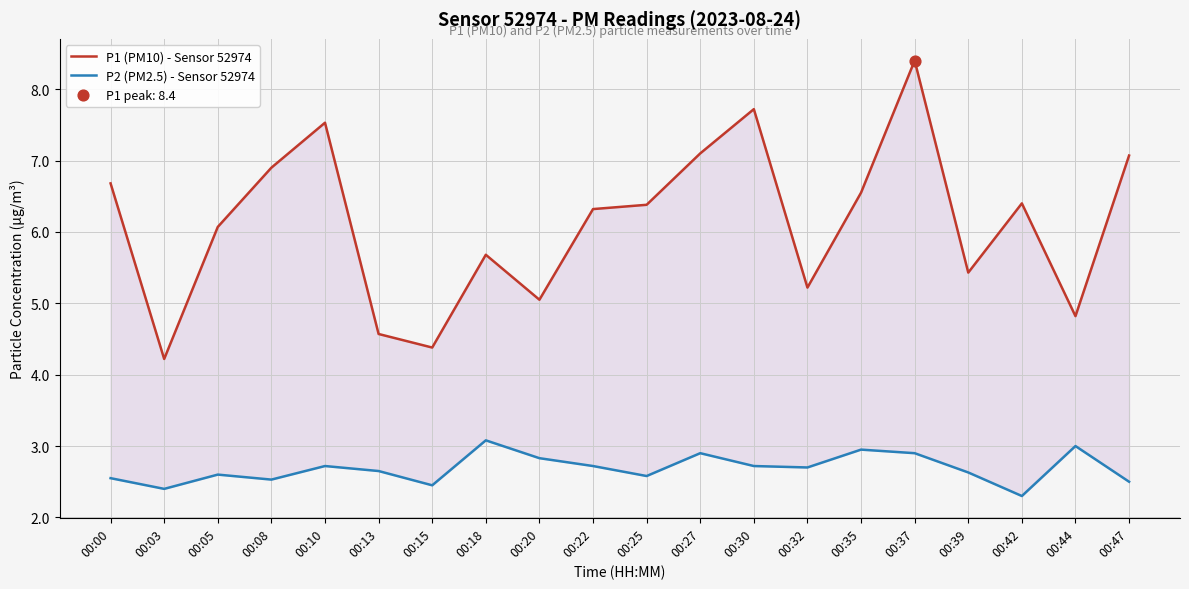

Which series has the largest total across all categories?

P1 (PM10) - Sensor 52974